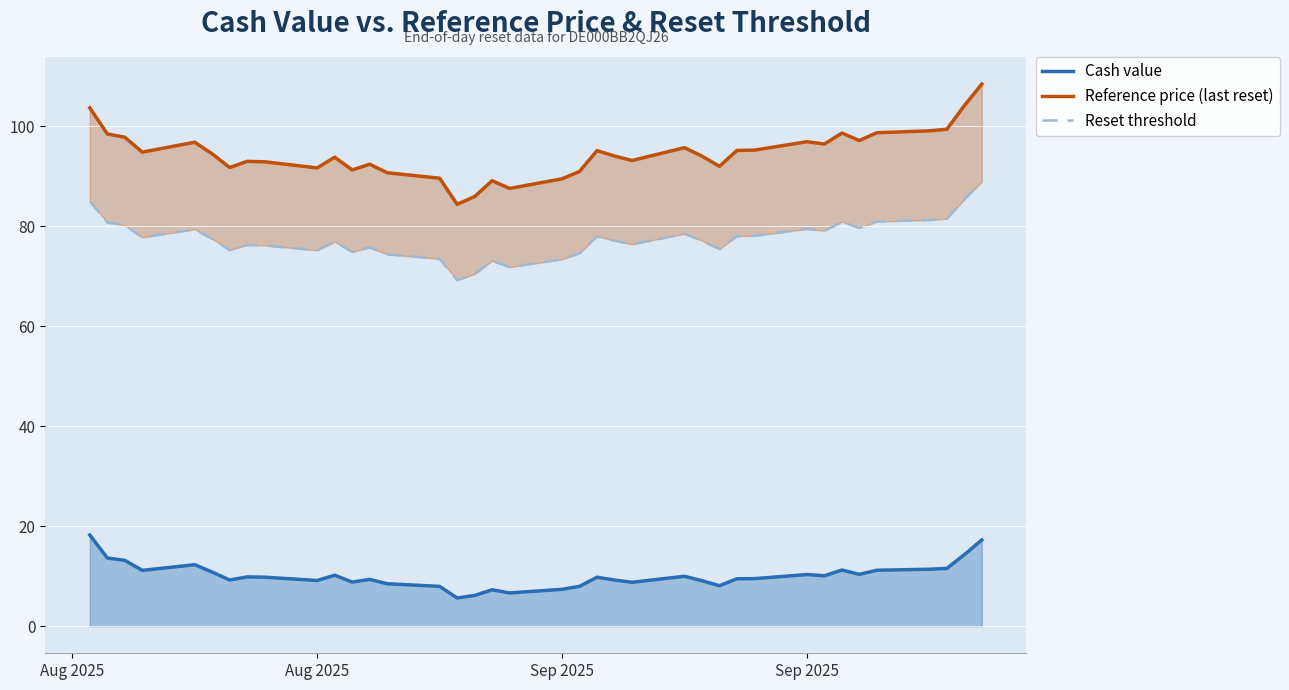

True or false: Reference price (last reset) and Cash value intersect in this chart.

False